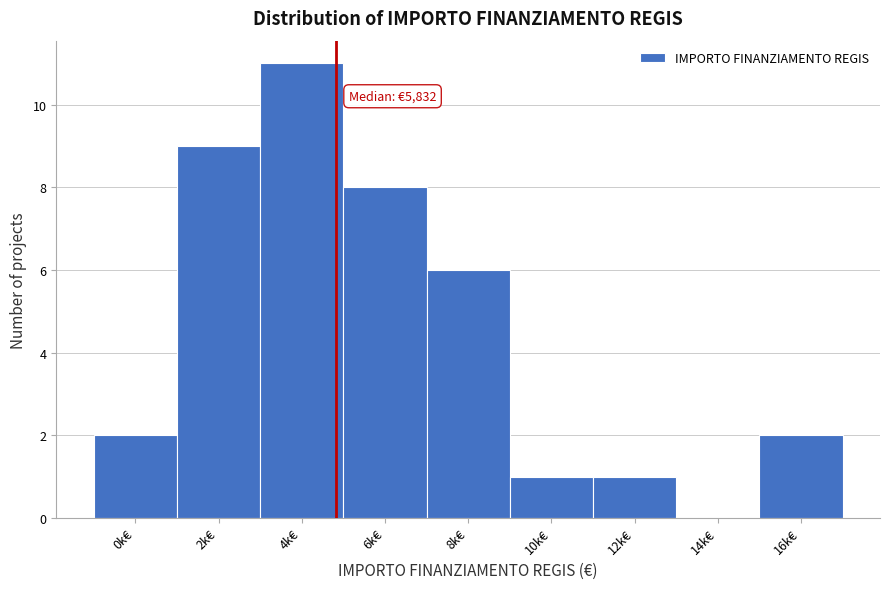

Reading right to left, extract all data points from this chart.

16k€=2	14k€=0	12k€=1	10k€=1	8k€=6	6k€=8	4k€=11	2k€=9	0k€=2